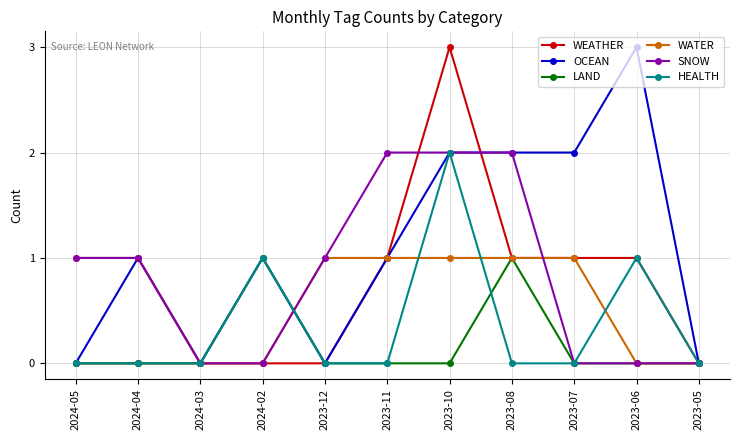

What is the label of the 2nd point from the right?

2023-06